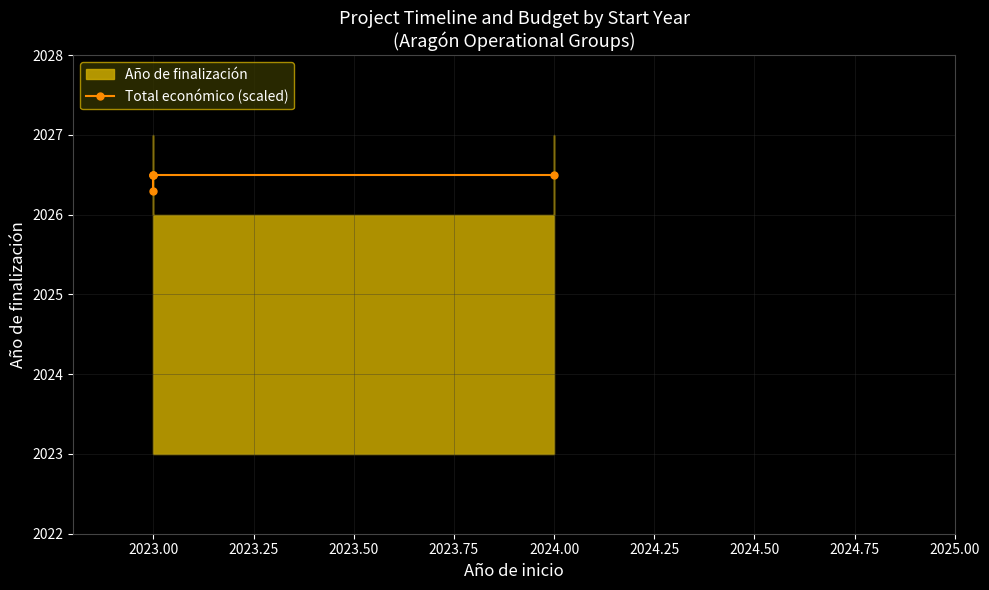

What is the sum of all values?

10132.3